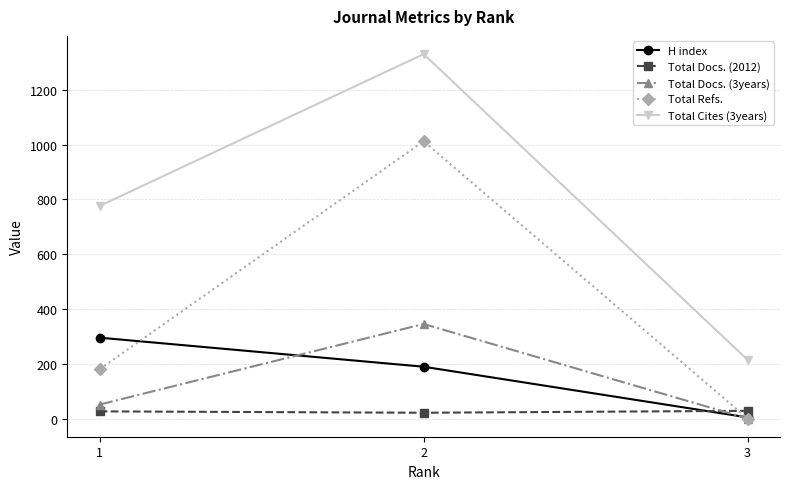

What is the spread (max minus min) of values at 2?

1309